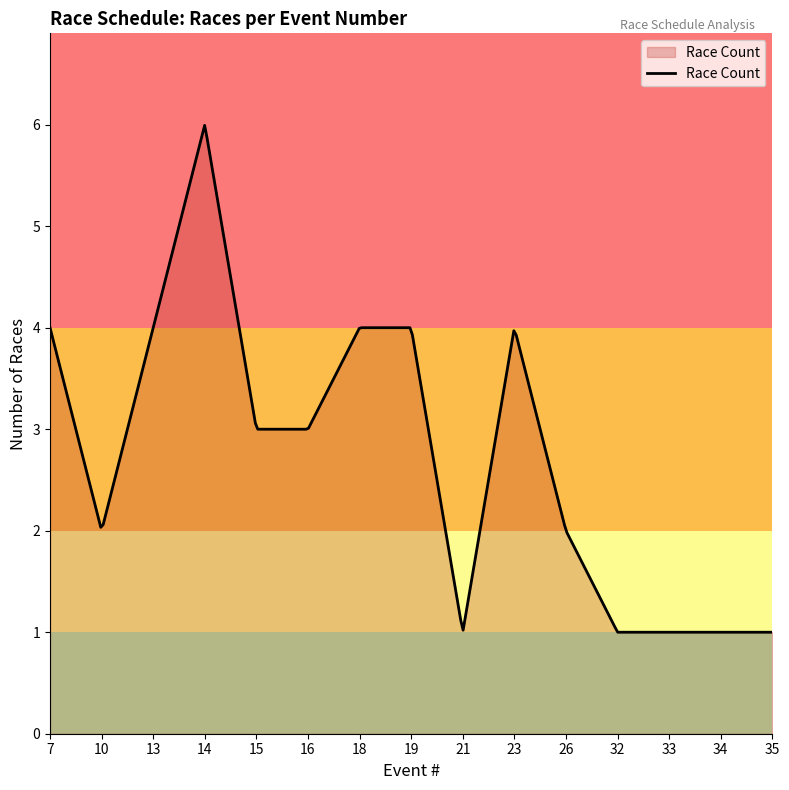

What is the difference between the maximum and minimum values?

5.0